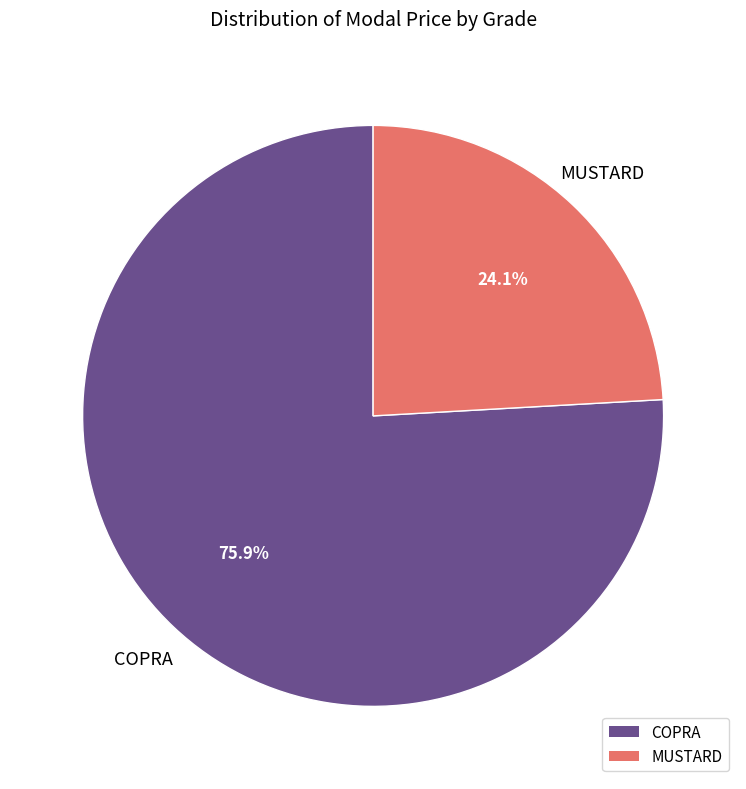

What is the total percentage of MUSTARD and COPRA?

100.0%